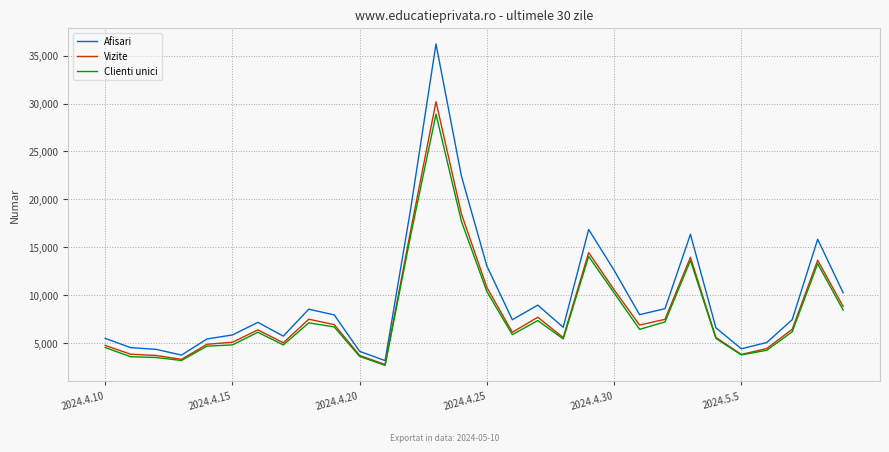

True or false: Vizite and Afisari intersect in this chart.

False